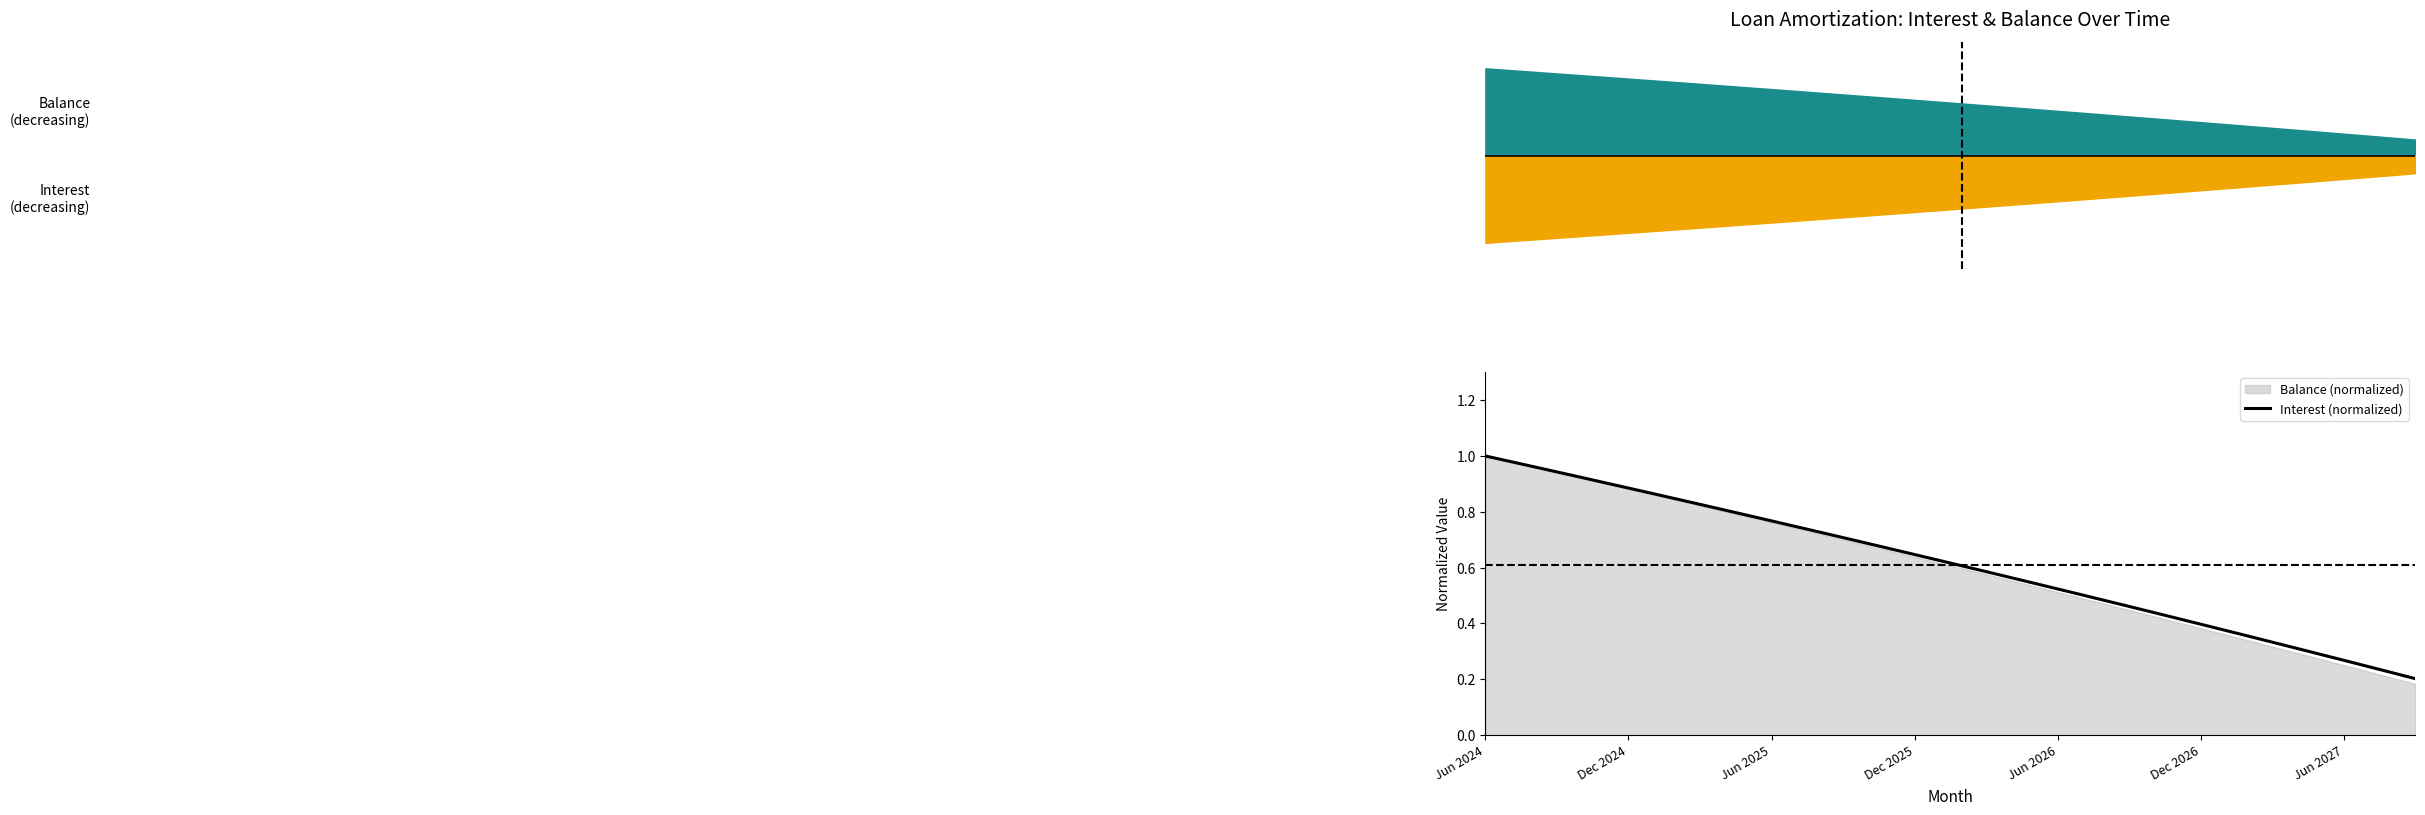

True or false: there are more than 1 points higher than both neighbors.

False